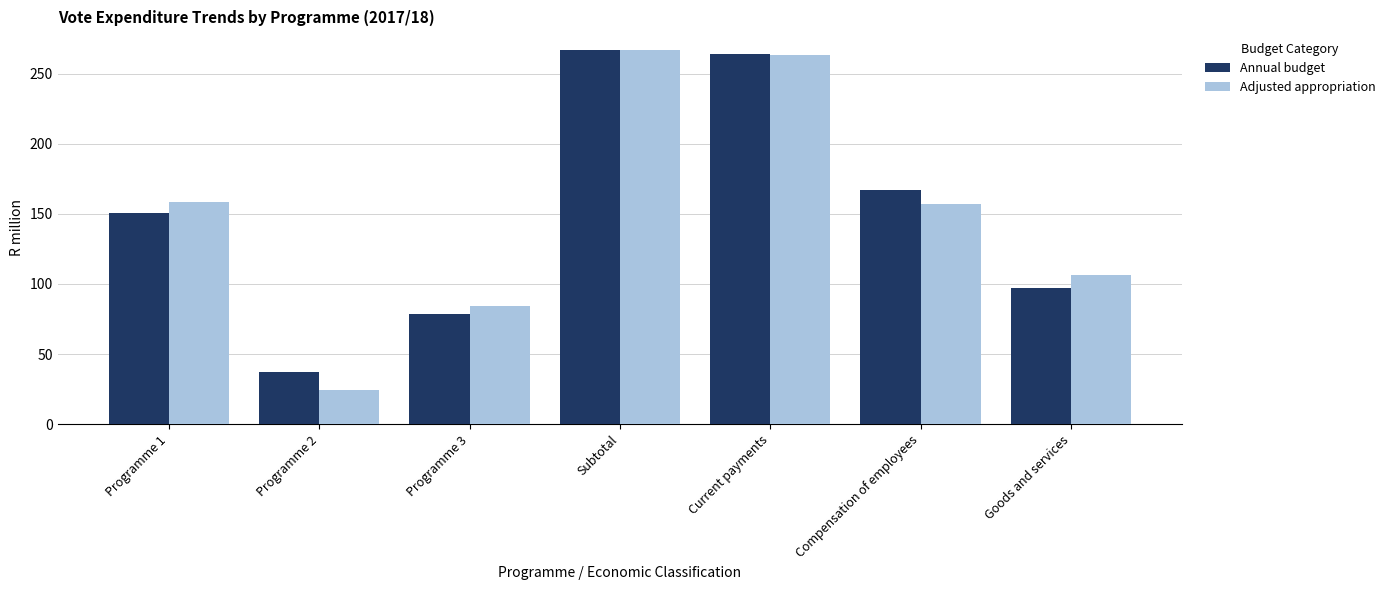

What is the minimum value for Adjusted appropriation?

24.2